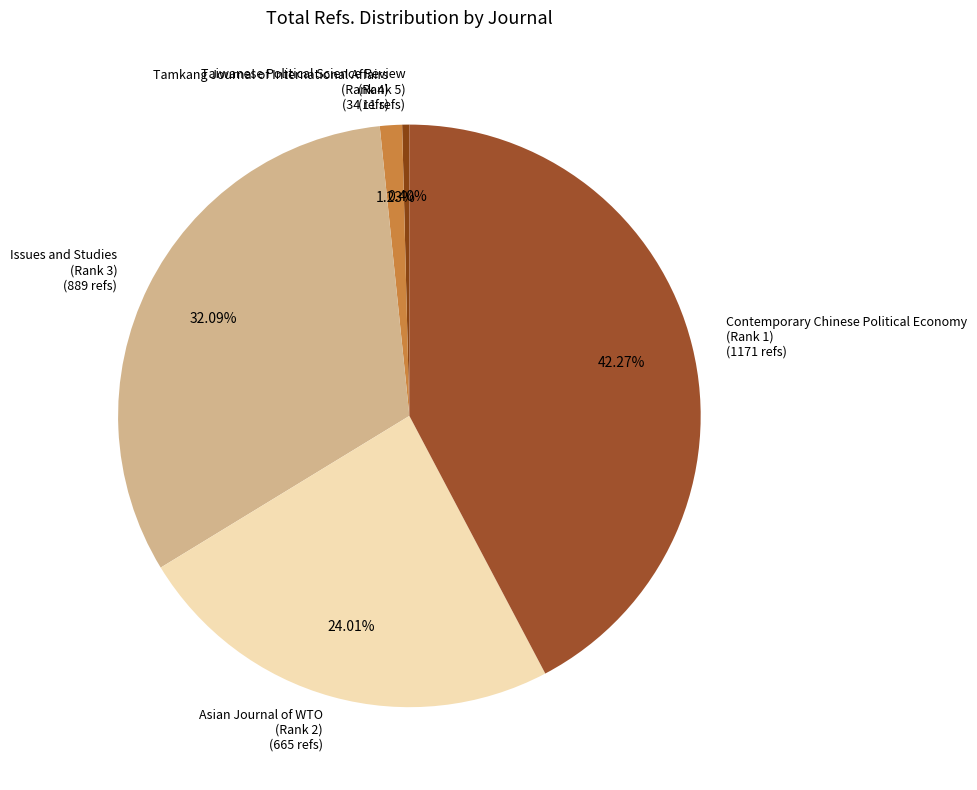

What is the ratio of the value at Issues and Studies (Rank 3) (889 refs) to the value at Tamkang Journal of International Affairs (Rank 4) (34 refs)?

26.1